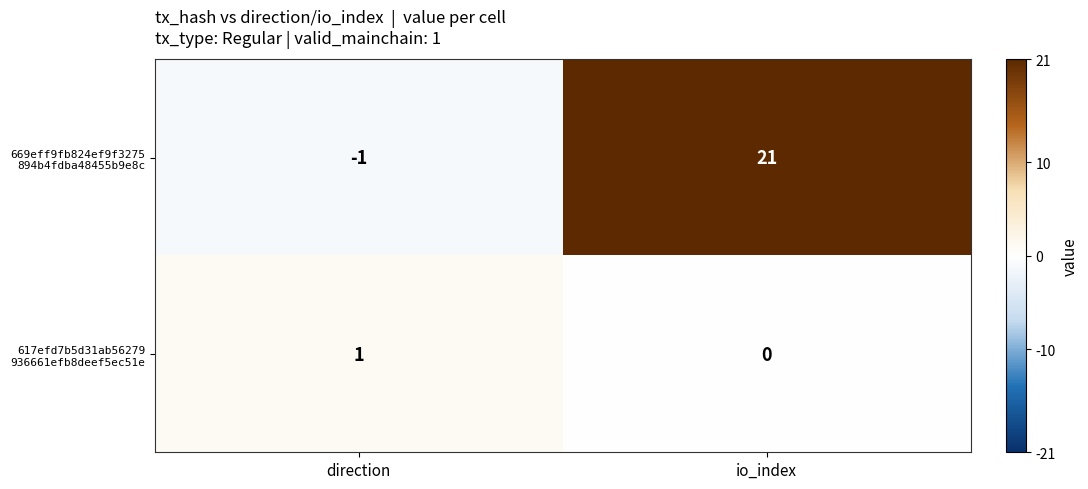

What is the maximum value shown in the chart?

21